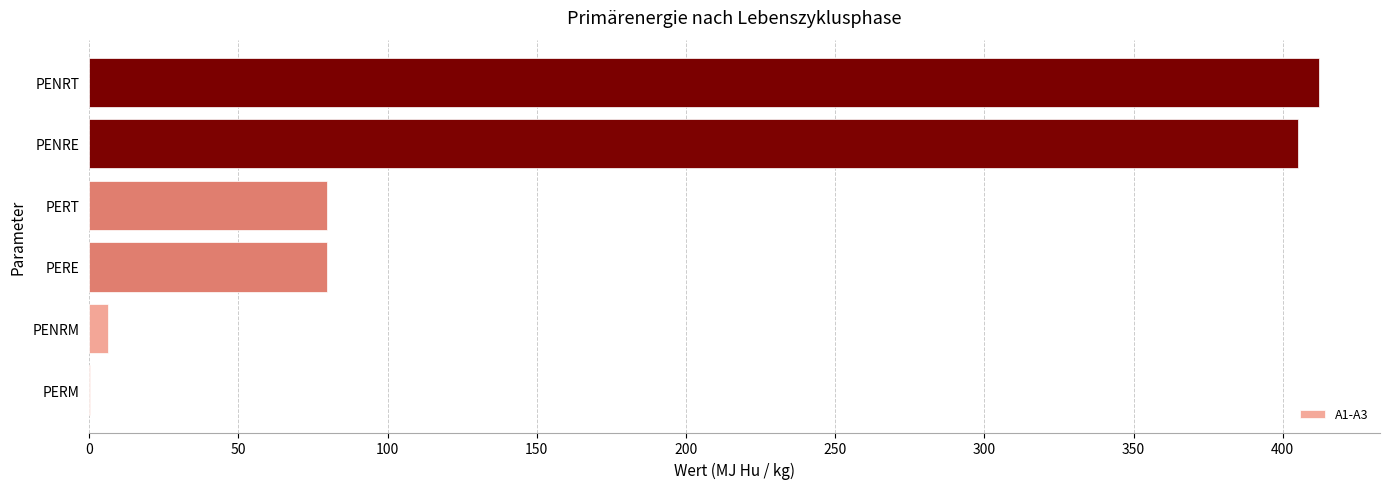

How many values exceed 79?

4